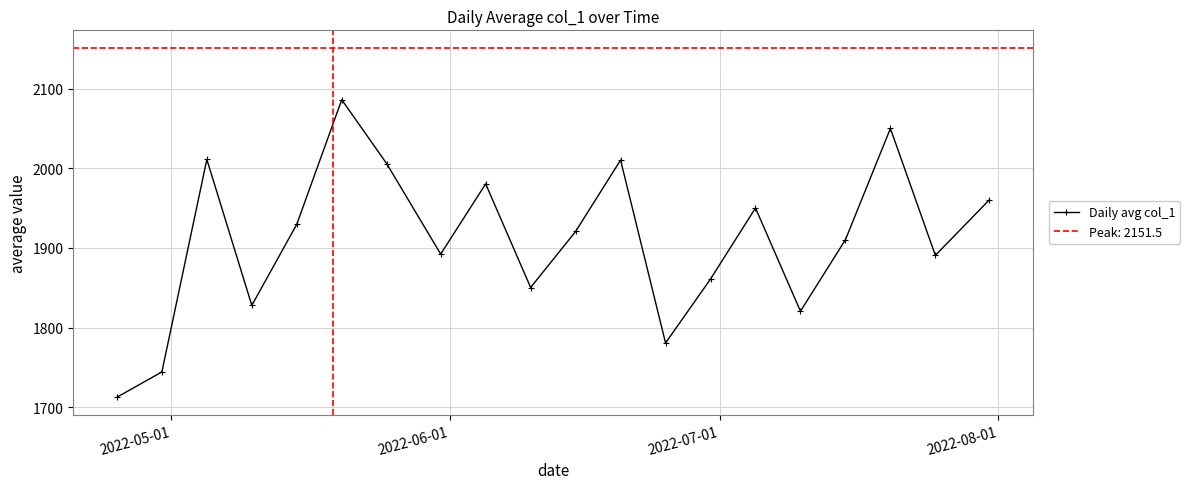

Count the number of categories in the chart.

20